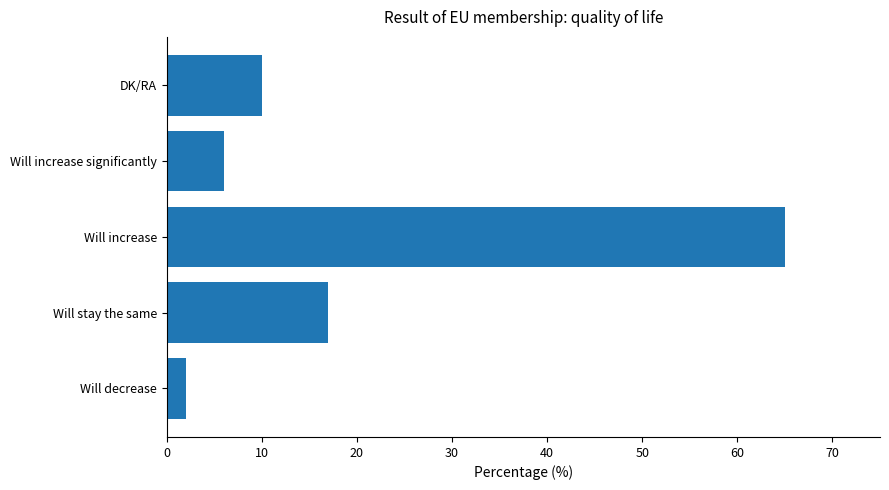

What is the change in value from Will increase to Will increase significantly?

-59